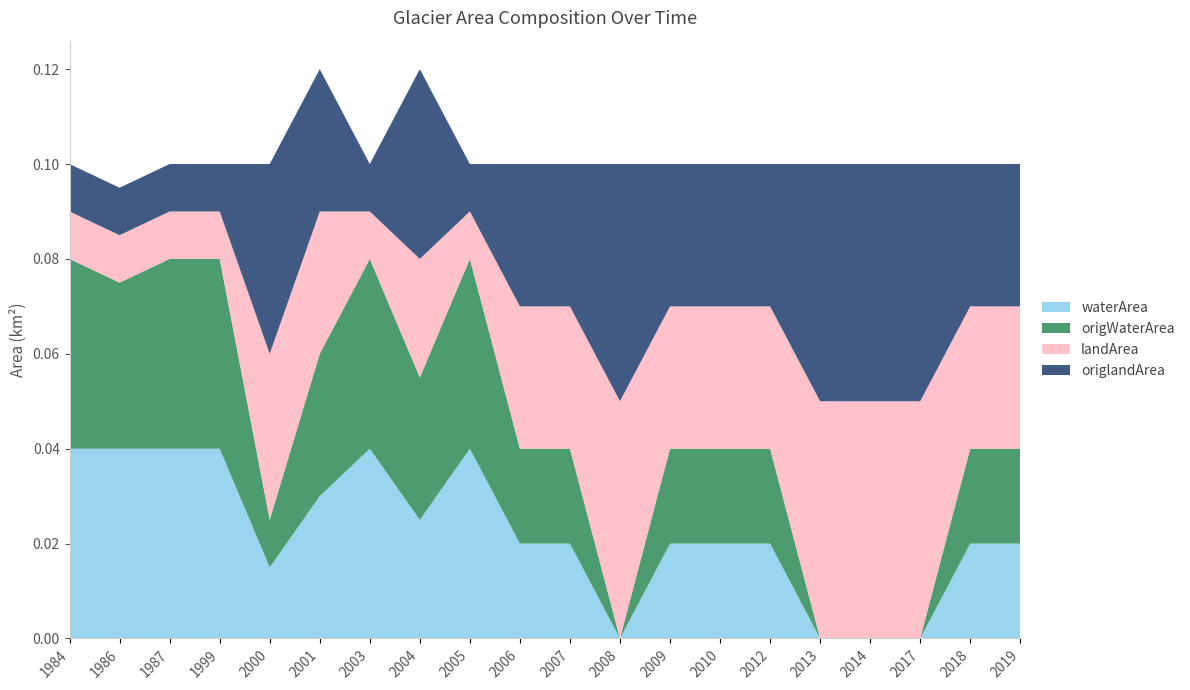

Reading left to right, extract all data points from this chart.

waterArea: 1984=0.0	1986=0.0	1987=0.0	1999=0.0	2000=0.0	2001=0.0	2003=0.0	2004=0.0	2005=0.0	2006=0.0	2007=0.0	2008=0.0	2009=0.0	2010=0.0	2012=0.0	2013=0.0	2014=0.0	2017=0.0	2018=0.0	2019=0.0
origWaterArea: 1984=0.0	1986=0.0	1987=0.0	1999=0.0	2000=0.0	2001=0.0	2003=0.0	2004=0.0	2005=0.0	2006=0.0	2007=0.0	2008=0.0	2009=0.0	2010=0.0	2012=0.0	2013=0.0	2014=0.0	2017=0.0	2018=0.0	2019=0.0
landArea: 1984=0.0	1986=0.0	1987=0.0	1999=0.0	2000=0.0	2001=0.0	2003=0.0	2004=0.0	2005=0.0	2006=0.0	2007=0.0	2008=0.1	2009=0.0	2010=0.0	2012=0.0	2013=0.1	2014=0.1	2017=0.1	2018=0.0	2019=0.0
origlandArea: 1984=0.0	1986=0.0	1987=0.0	1999=0.0	2000=0.0	2001=0.0	2003=0.0	2004=0.0	2005=0.0	2006=0.0	2007=0.0	2008=0.1	2009=0.0	2010=0.0	2012=0.0	2013=0.1	2014=0.1	2017=0.1	2018=0.0	2019=0.0